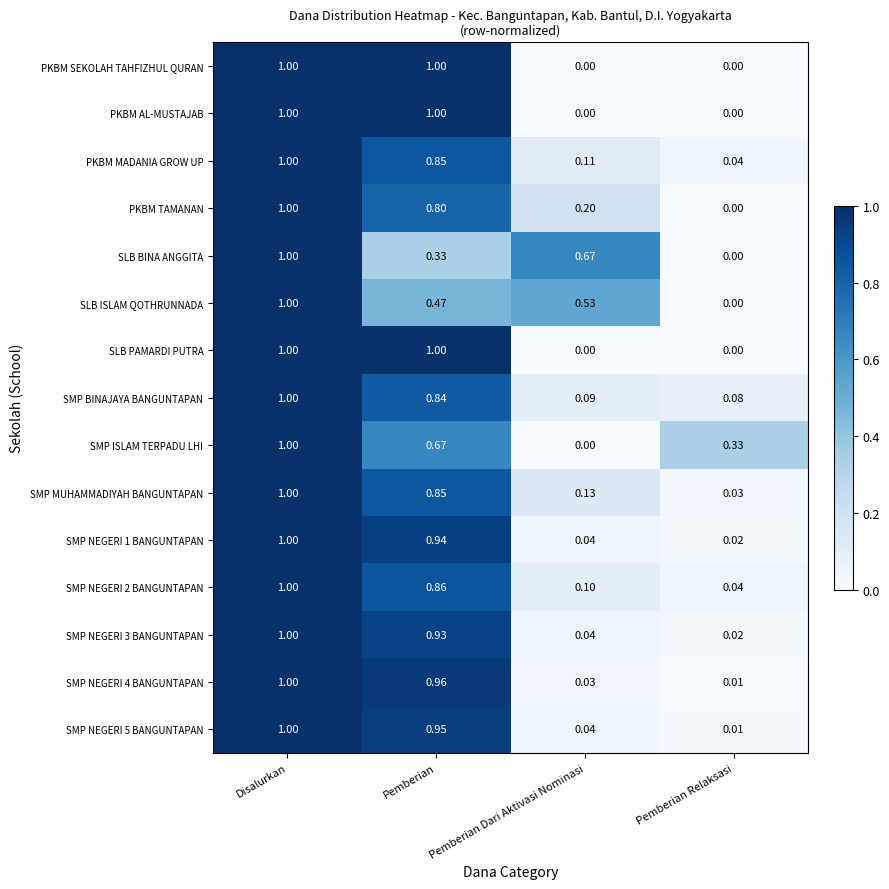

At which label is PKBM TAMANAN closest to 0?

Pemberian Relaksasi